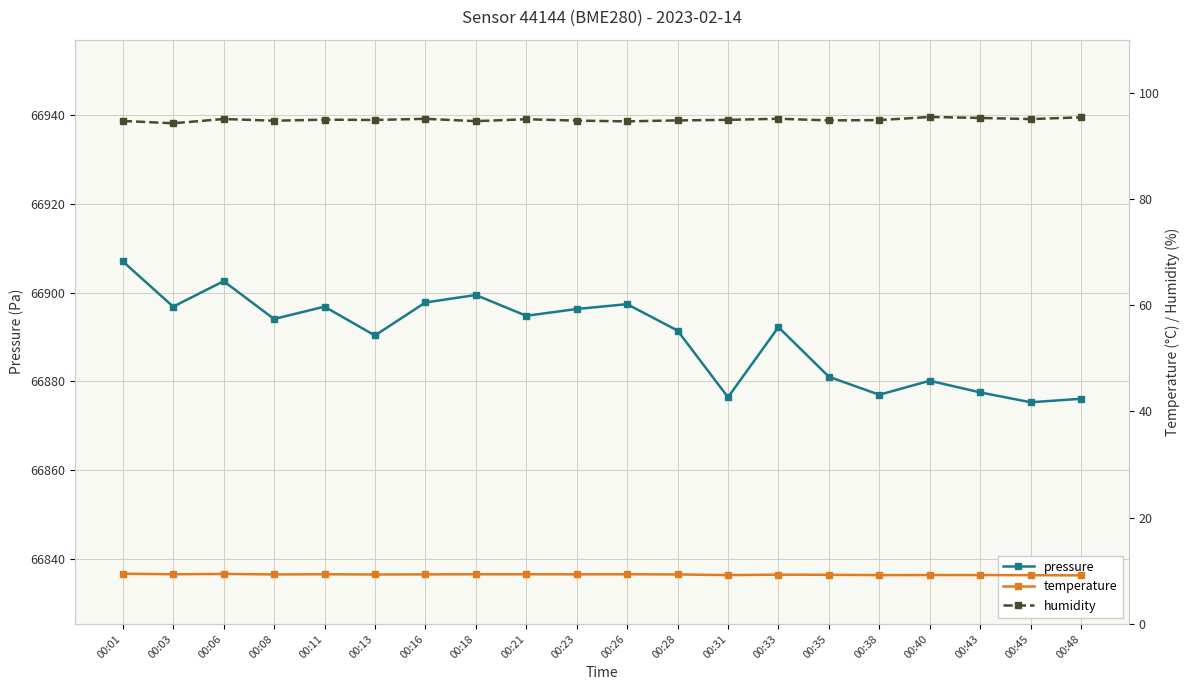

What is the spread (max minus min) of values at 00:33?

66882.9